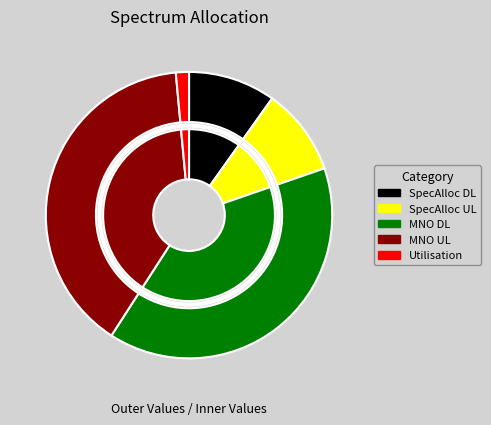

To the nearest percent, what is the average slice percentage?

20%